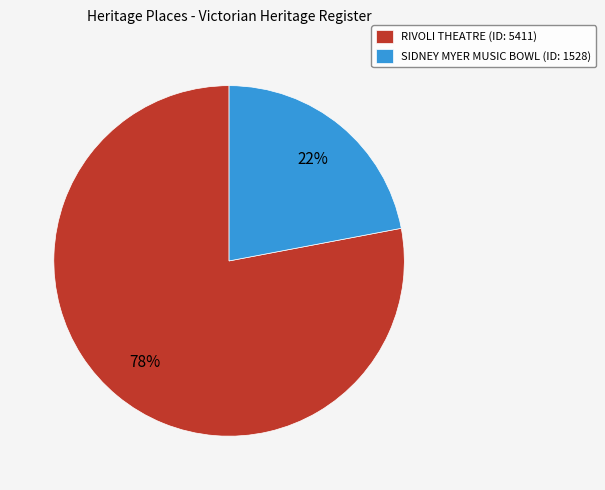

Between RIVOLI THEATRE and SIDNEY MYER MUSIC BOWL, which is larger?

RIVOLI THEATRE